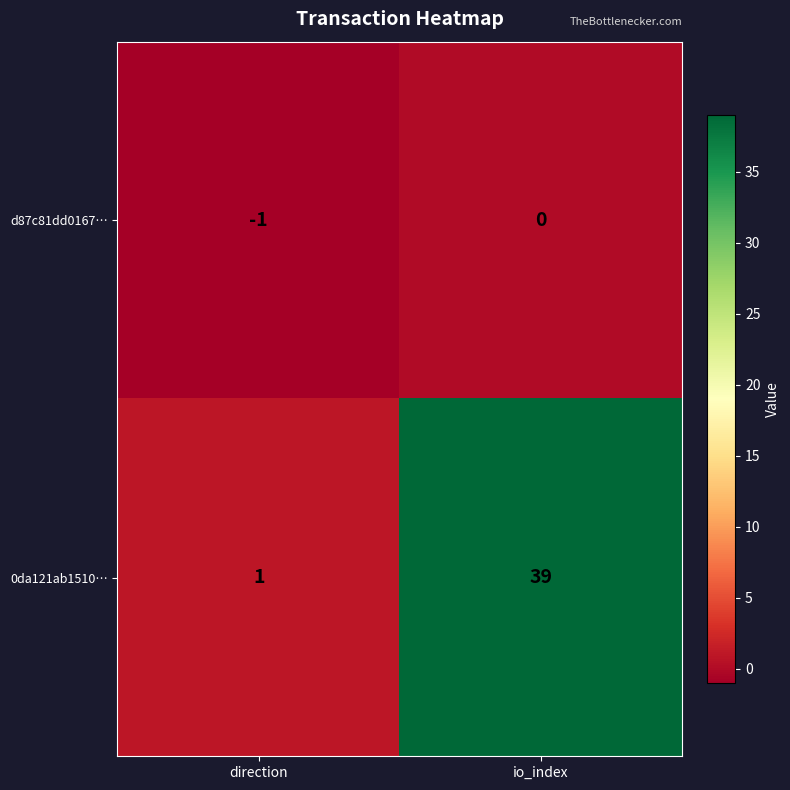

Which series changed the most between direction and io_index?

0da121ab1510…